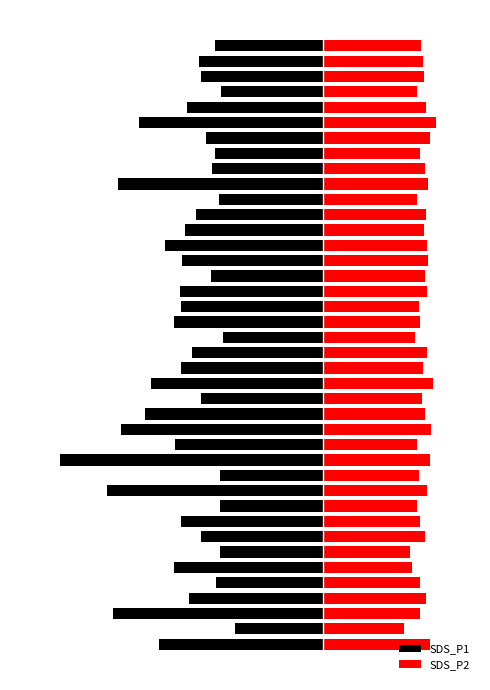

What is the difference between the highest and lowest values at 3?

9.1